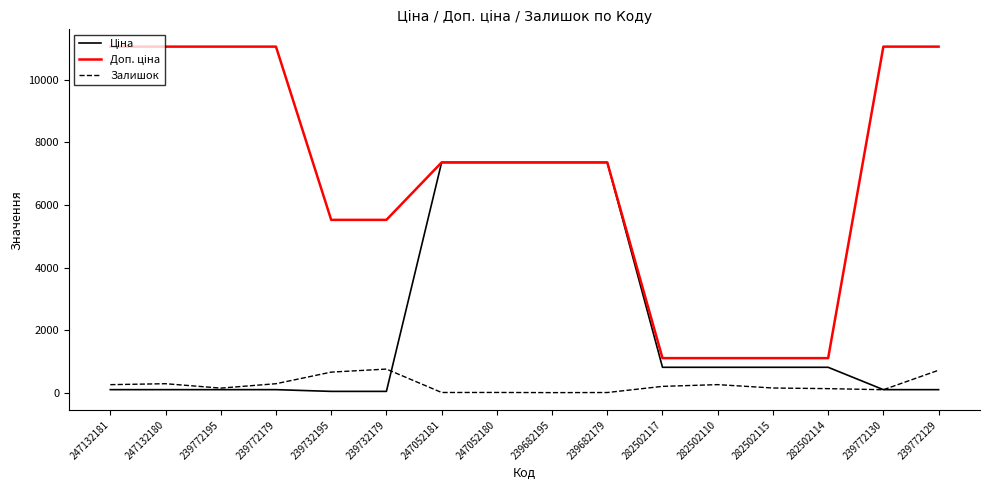

At how many categories does at least one series exceed 8721?

6